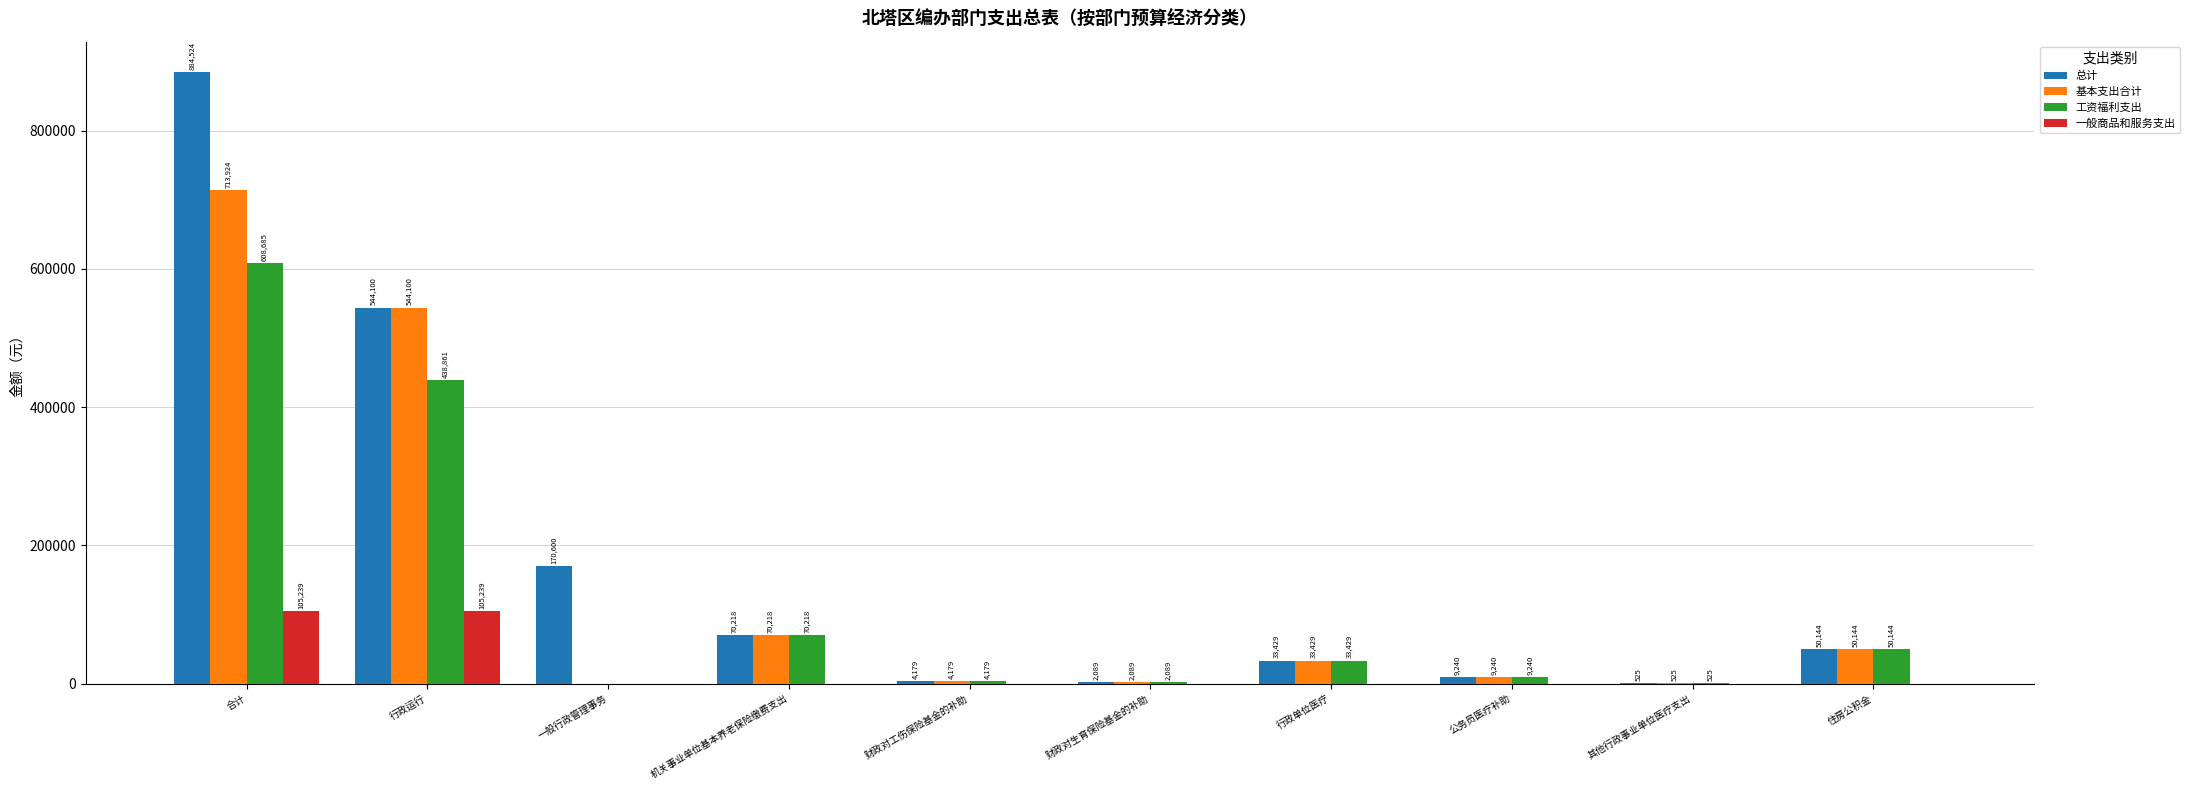

At which label does 基本支出合计 first exceed 33429?

合计